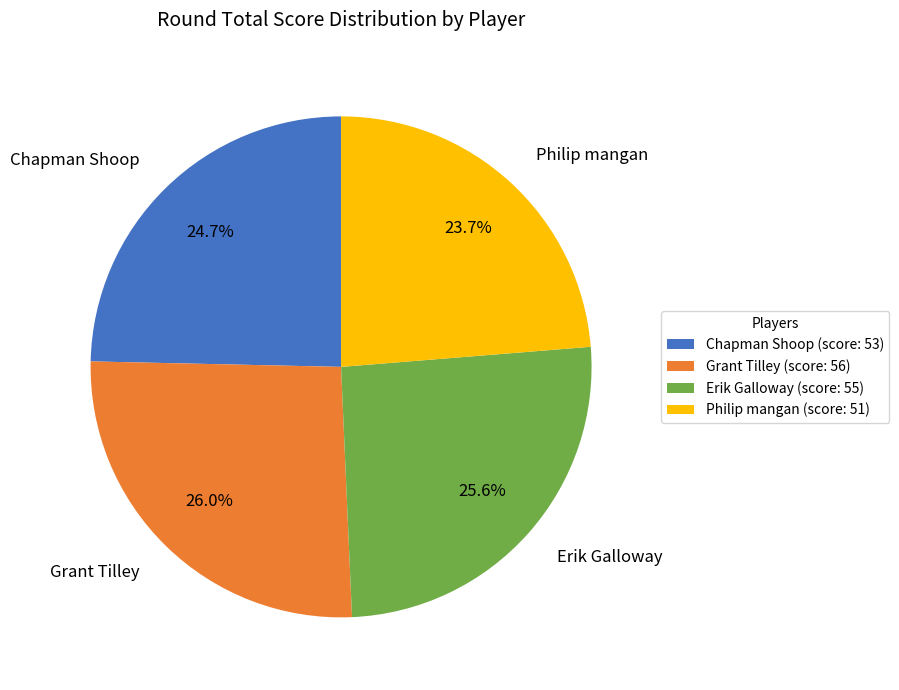

What is the ratio of the value at Philip mangan to the value at Grant Tilley?

0.9